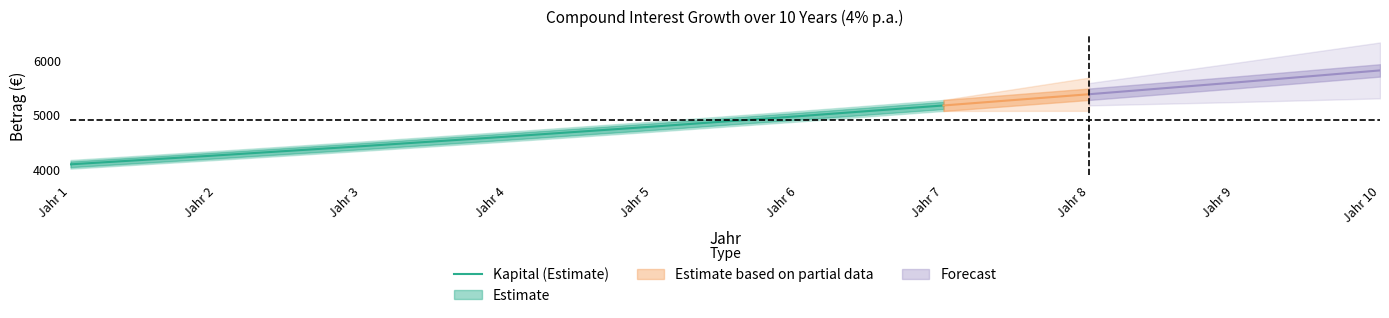

What is the value of the 3rd point from the left?

4412.9